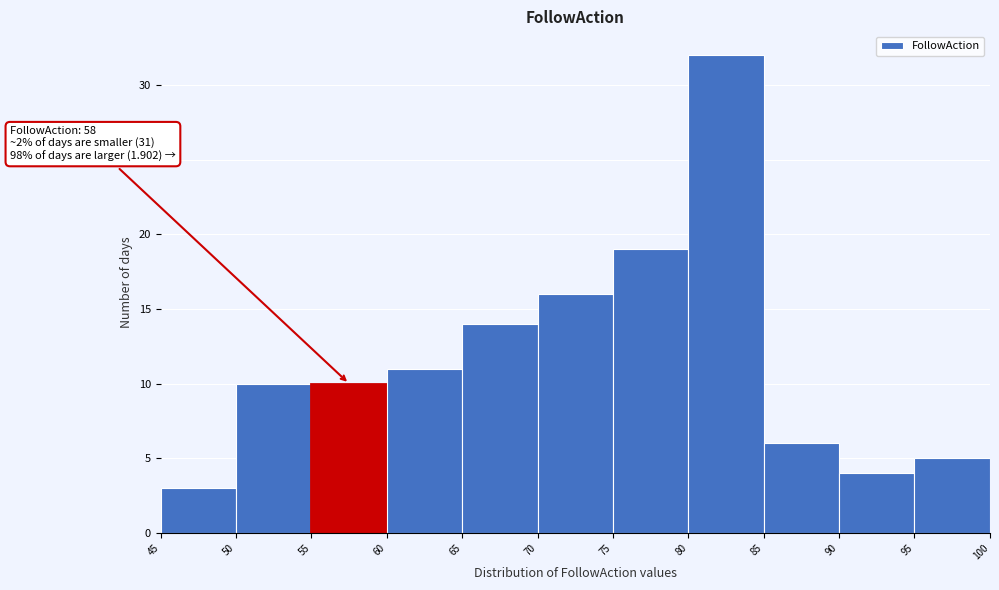

Which range on the x-axis has the tallest bar?

80 to 85